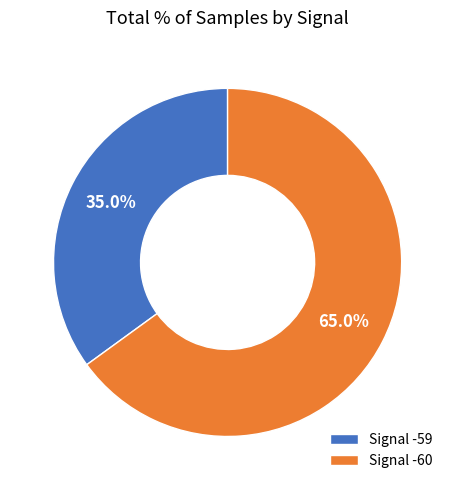

Is the sum of Signal -60 and Signal -59 greater than half?

Yes